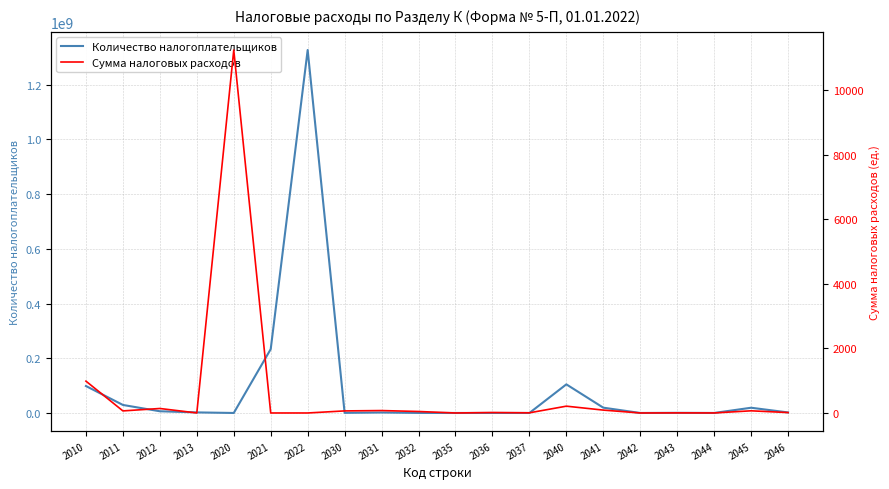

How many lines are shown in the chart?

2